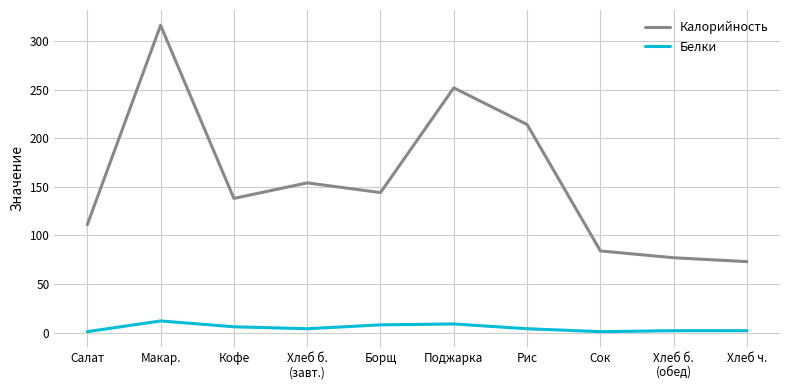

What is the sum of the Калорийность values at Салат and Сок?

195.0